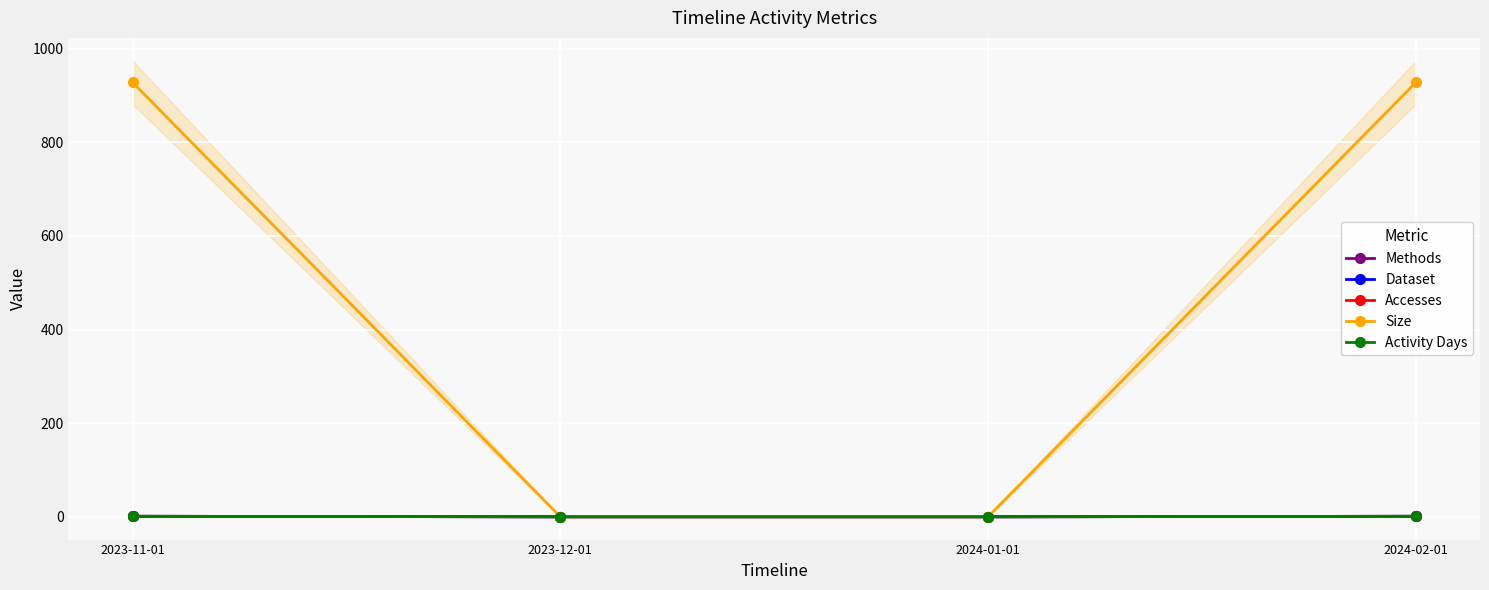

The value of Methods at 2024-01-01 is -1. True or false?

False